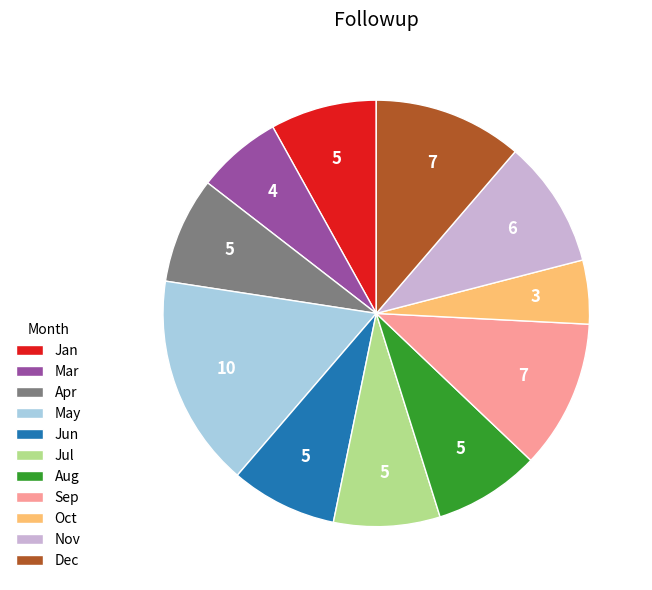

Which category has the smallest portion of the pie?

Oct